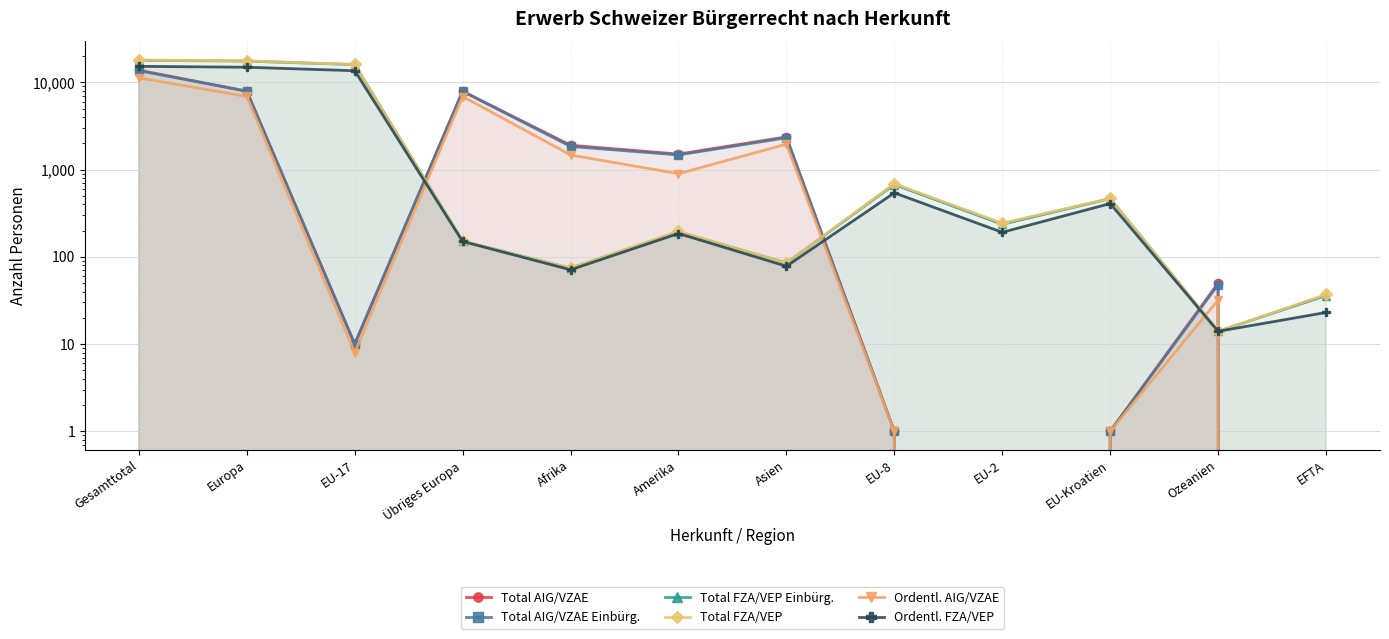

At Amerika, list the series in order from smallest to largest.

Ordentl. FZA/VEP, Total FZA/VEP Einbürg., Total FZA/VEP, Ordentl. AIG/VZAE, Total AIG/VZAE Einbürg., Total AIG/VZAE